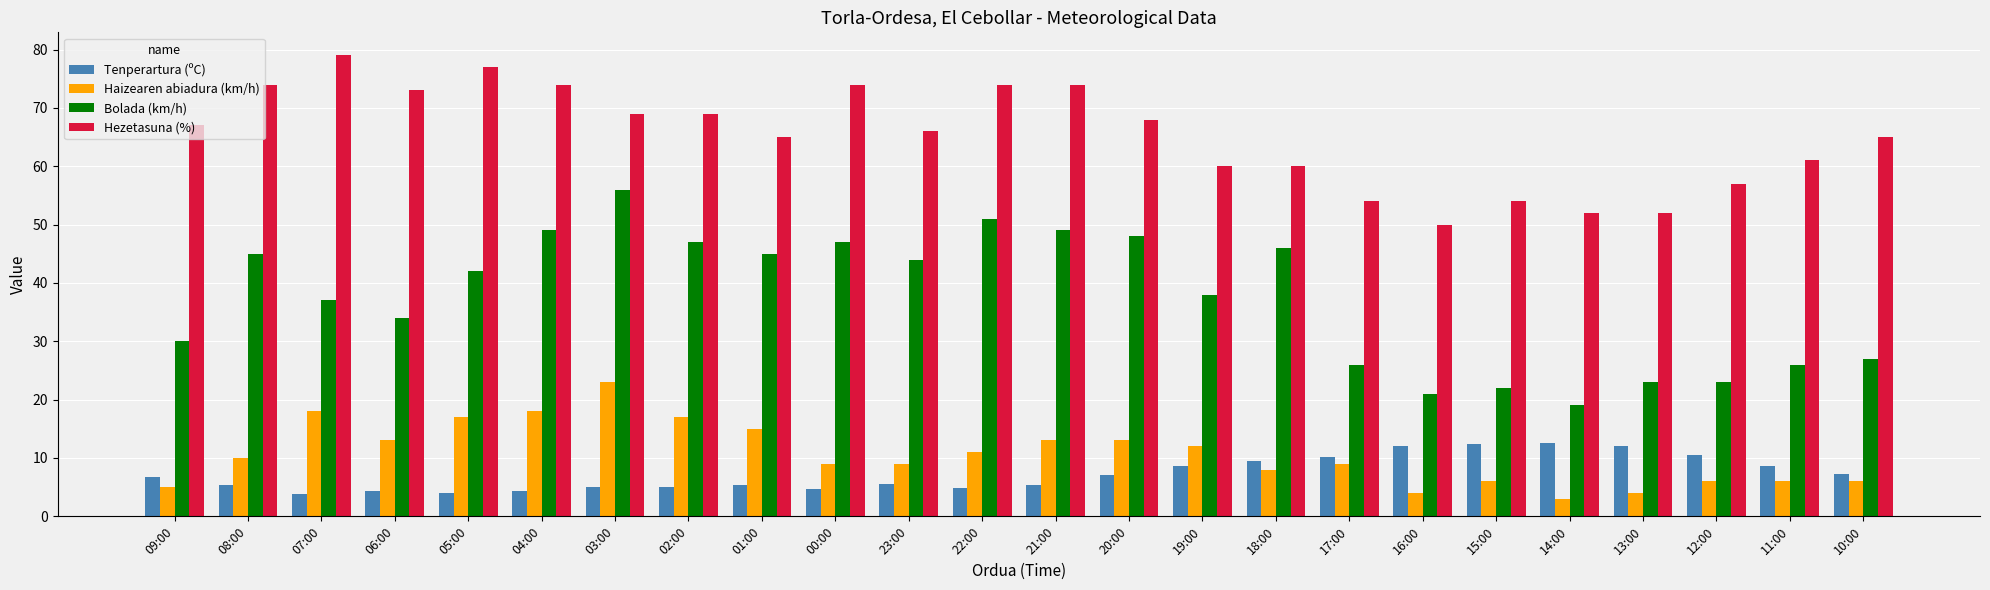

True or false: Tenperartura (ºC) has a value of 5.0 at 02:00.

True